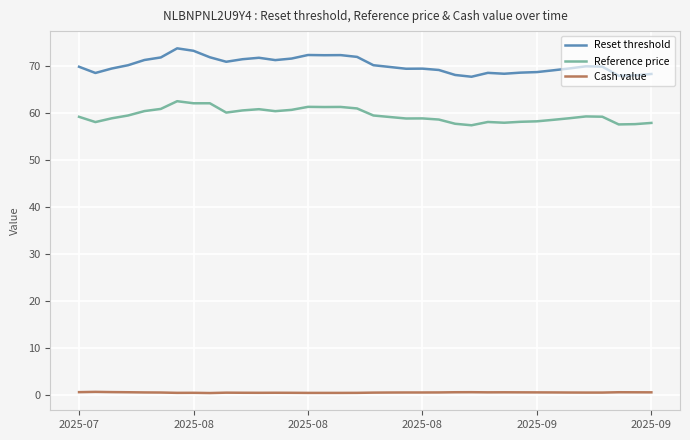

True or false: Reset threshold and Reference price cross at least once.

False